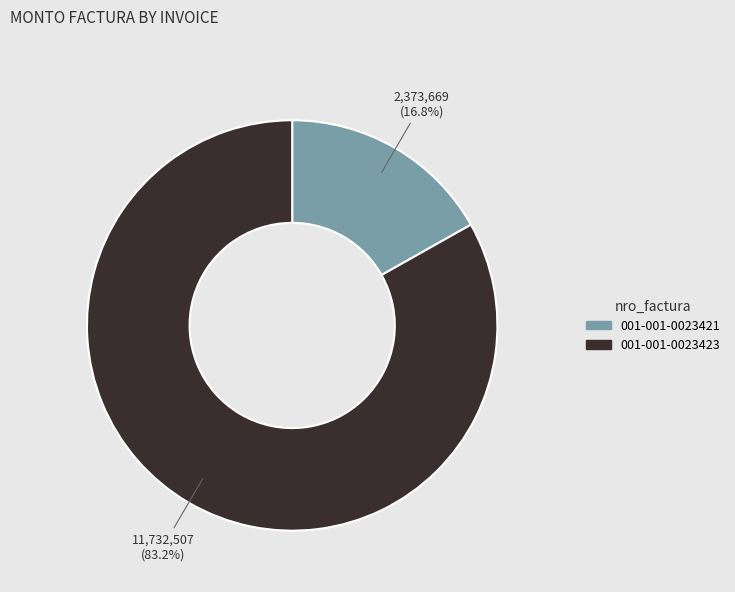

Do 001-001-0023421 and 001-001-0023423 together represent more than half of the pie?

Yes